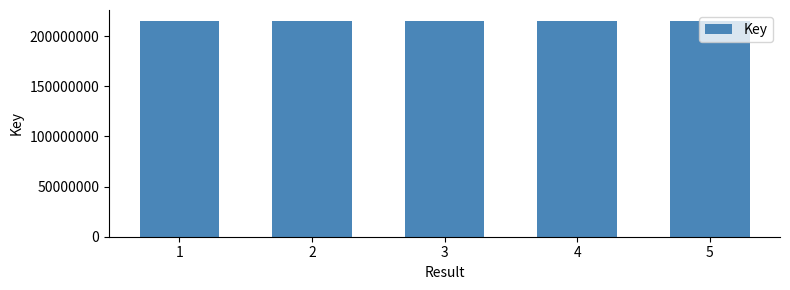

What is the maximum value shown in the chart?

215191524